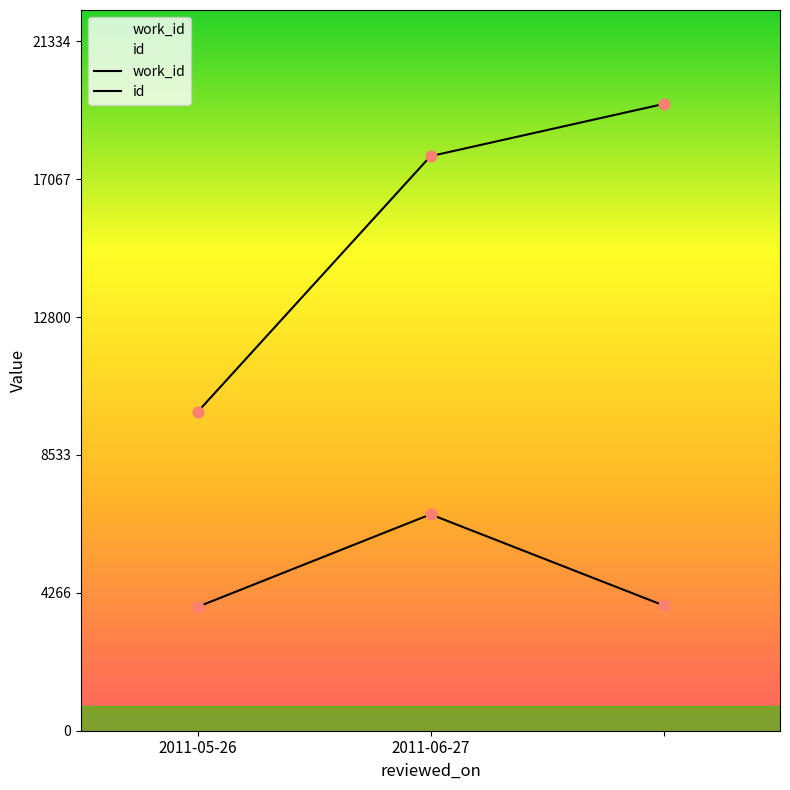

What is the total value across all series at 2011-05-26?

13695